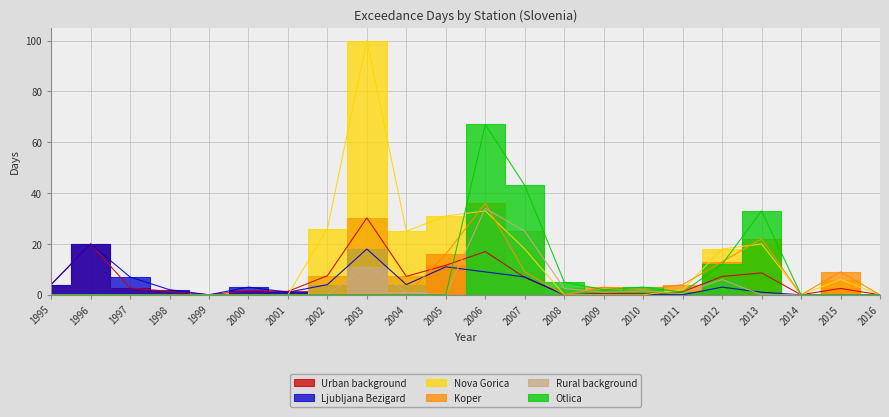

At which label is Rural background closest to 17?

2003